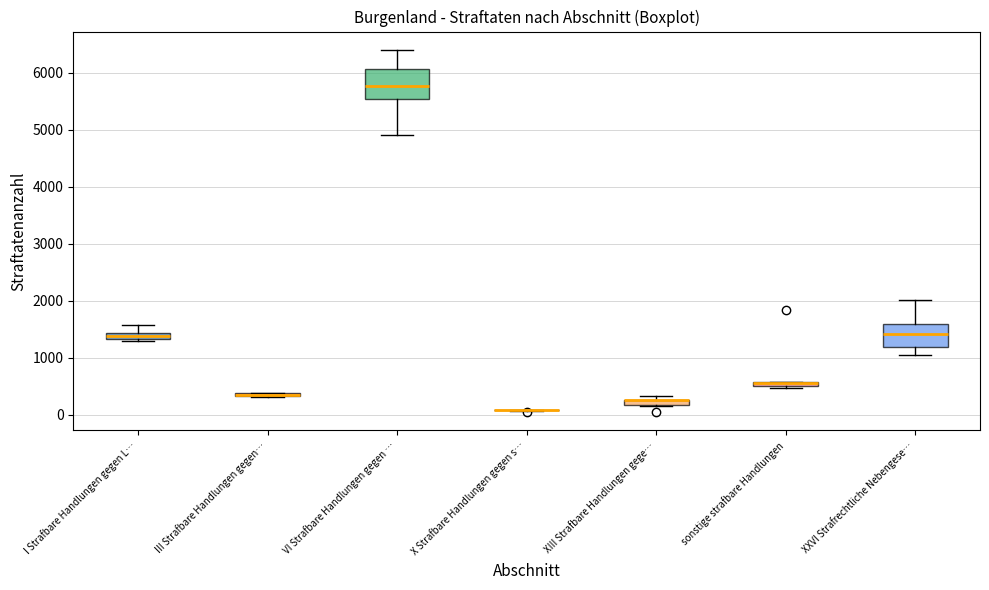

Comparing the boxes themselves (not the whiskers), which one is the tallest?

VI Strafbare Handlungen gegen …